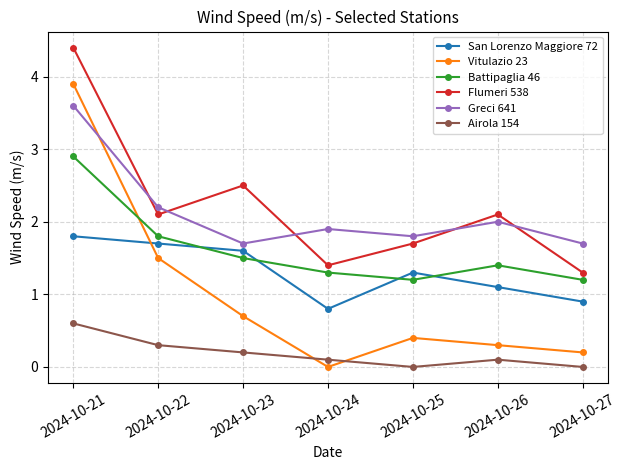

Is it true that Battipaglia 46 equals 2.4 at 2024-10-23?

False